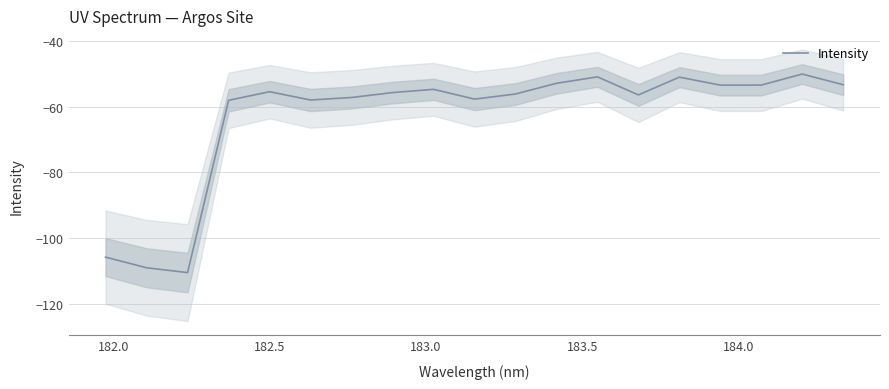

Reading left to right, list all the values displayed in this chart.

-105.8	-109.1	-110.5	-58.0	-55.4	-57.9	-57.1	-55.6	-54.7	-57.6	-56.1	-52.8	-50.9	-56.4	-50.9	-53.4	-53.4	-50.0	-53.2